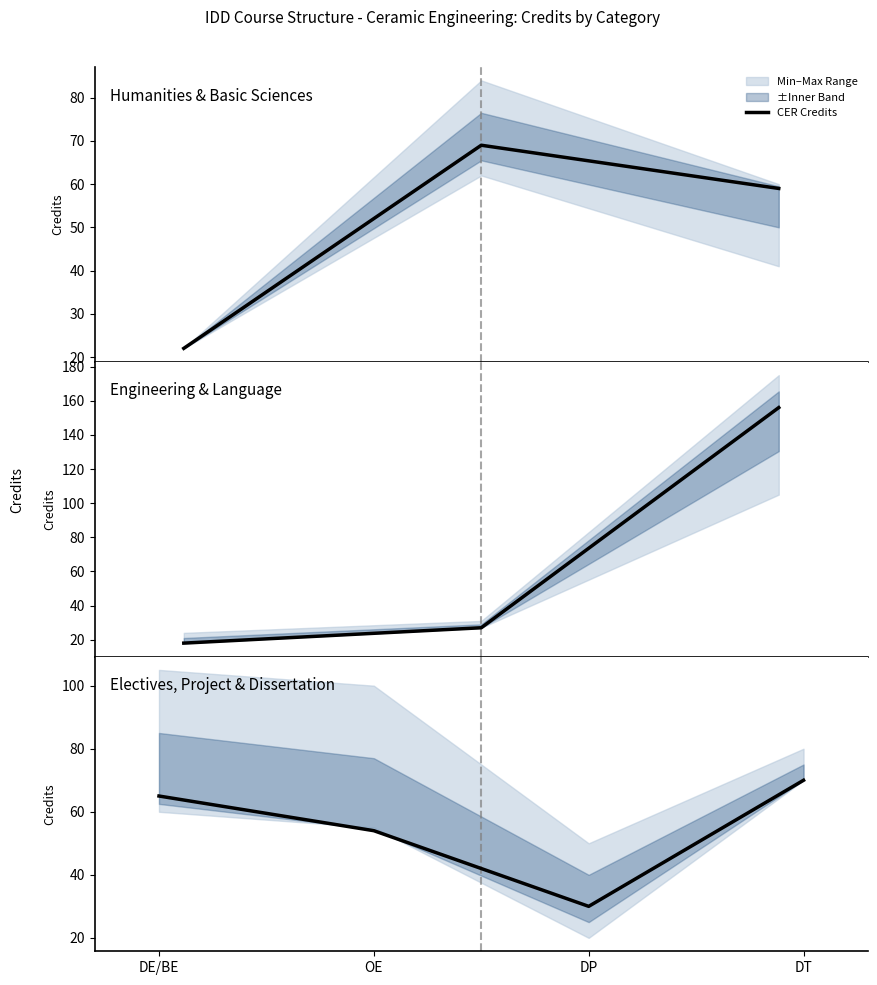

True or false: there are more than 2 points higher than both neighbors.

False